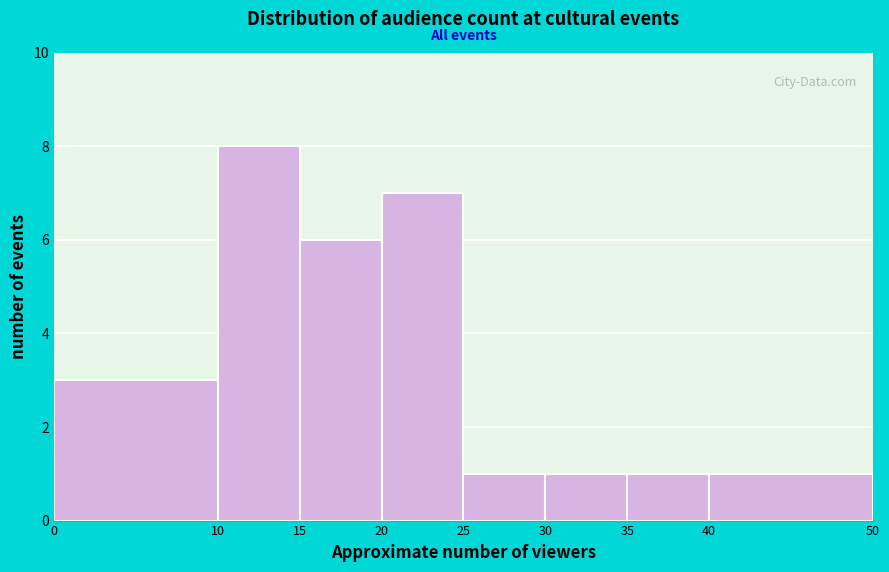

Reading left to right, transcribe this chart: for each bar, give the range it covers on the x-axis and its height. The values are not printed on the chart, so give them approximately, as read against the axis.

0 to 10: 3
10 to 15: 8
15 to 20: 6
20 to 25: 7
25 to 30: 1
30 to 35: 1
35 to 40: 1
40 to 50: 1